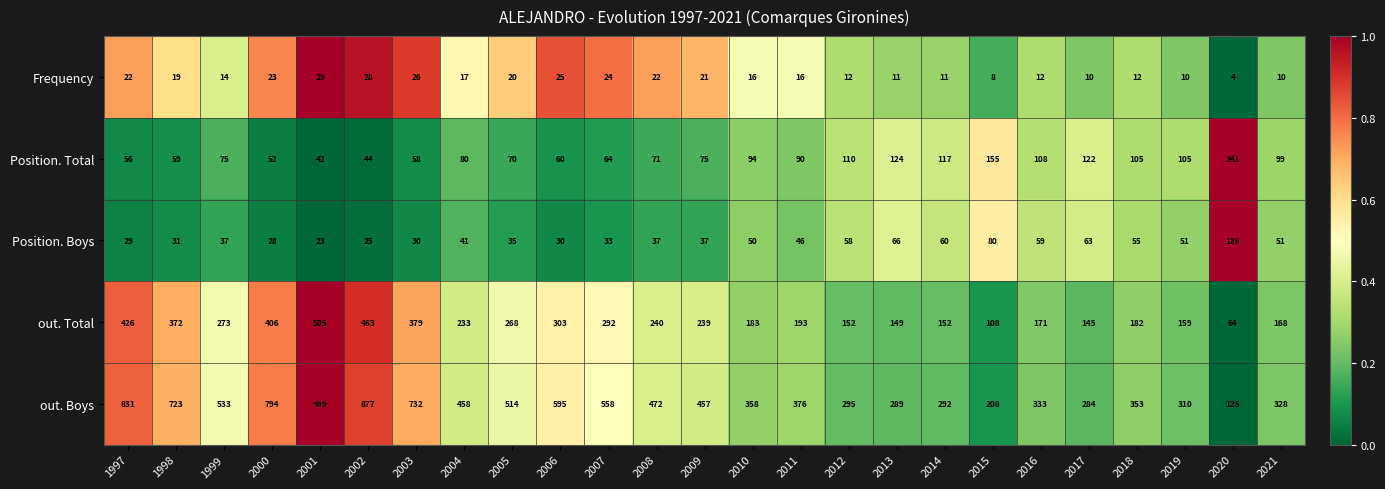

At 1999, list the series in order from smallest to largest.

Frequency, Position. Boys, Position. Total, out. Total, out. Boys